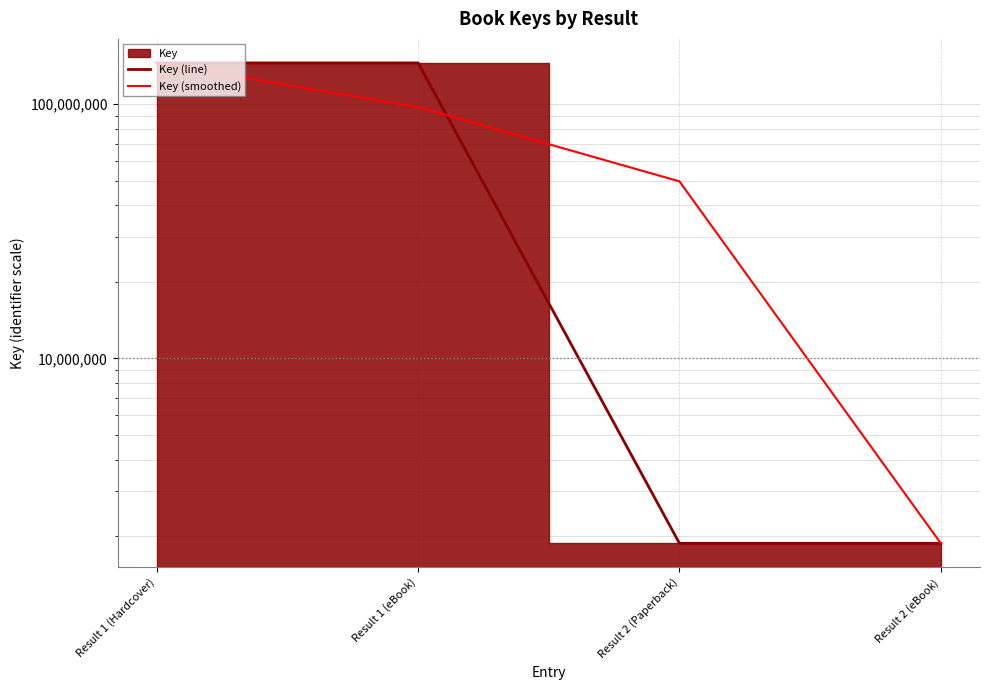

The value of Key (smoothed) at Result 2 (Paperback) is 23185953.3. True or false?

False